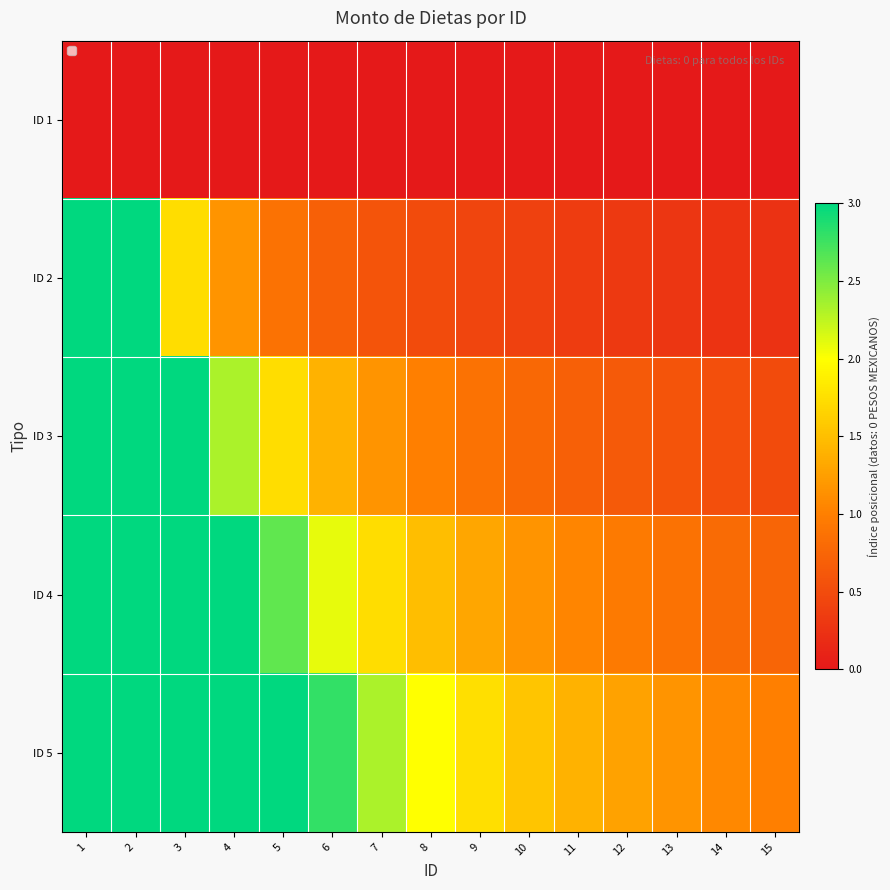

At 12, list the series in order from smallest to largest.

ID 1, ID 2, ID 3, ID 4, ID 5